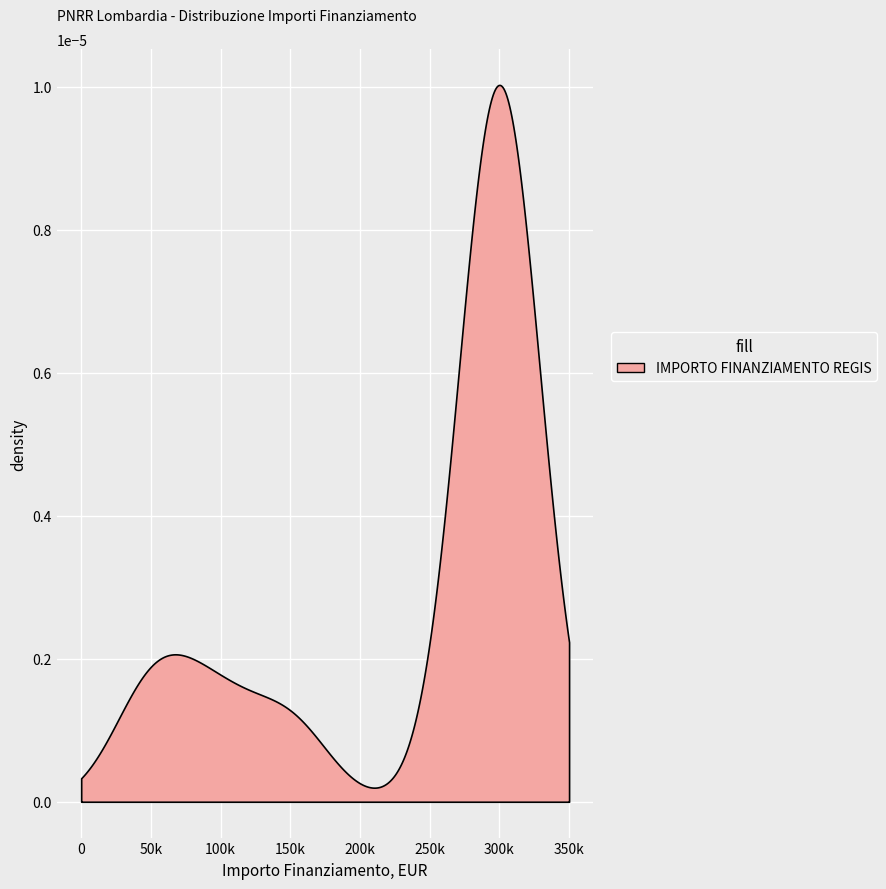

How many points are higher than both their immediate neighbors (excluding endpoints)?

2